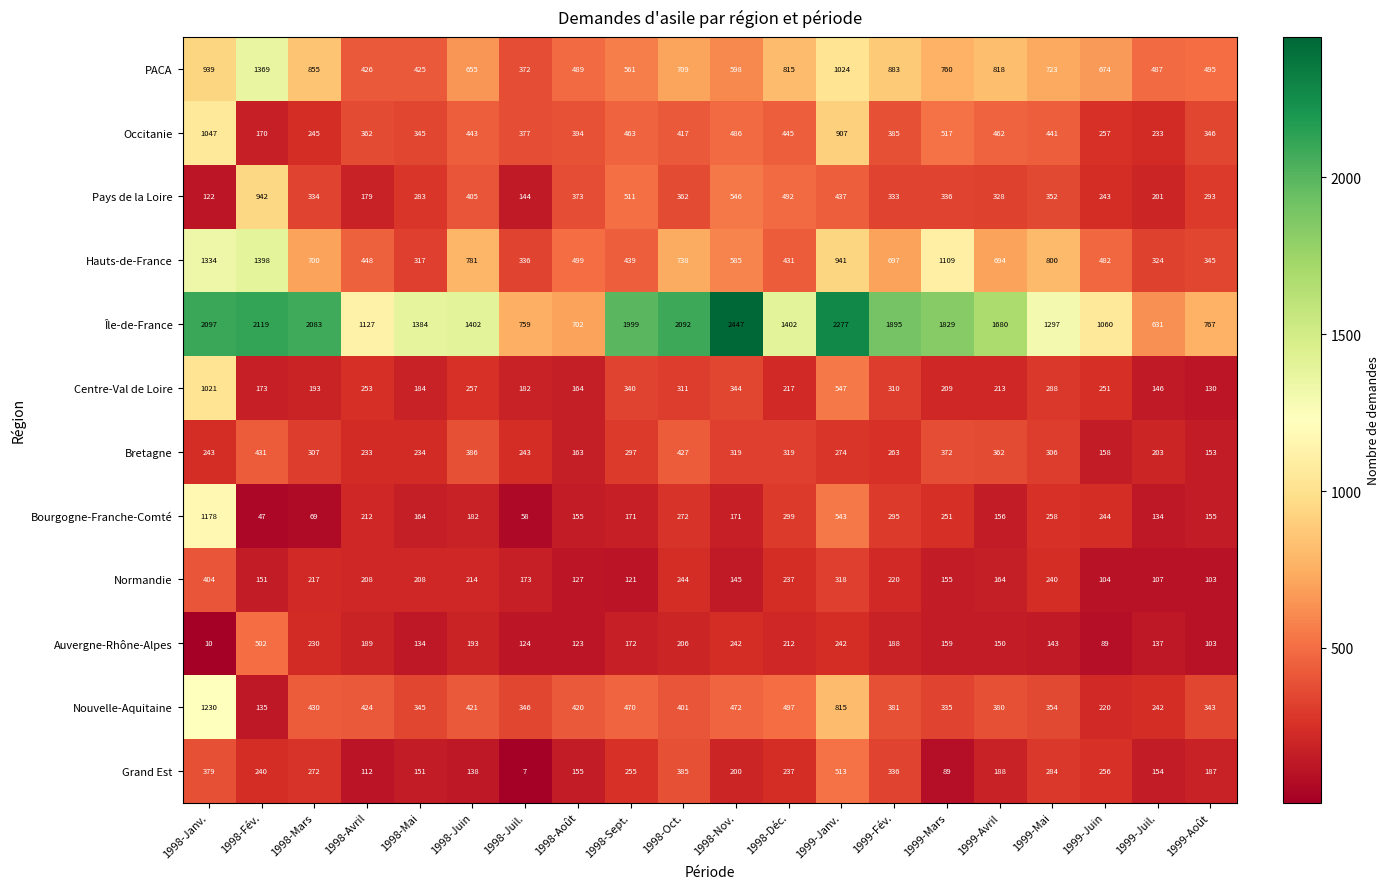

Which label corresponds to the largest value in the chart?

1998-Nov.